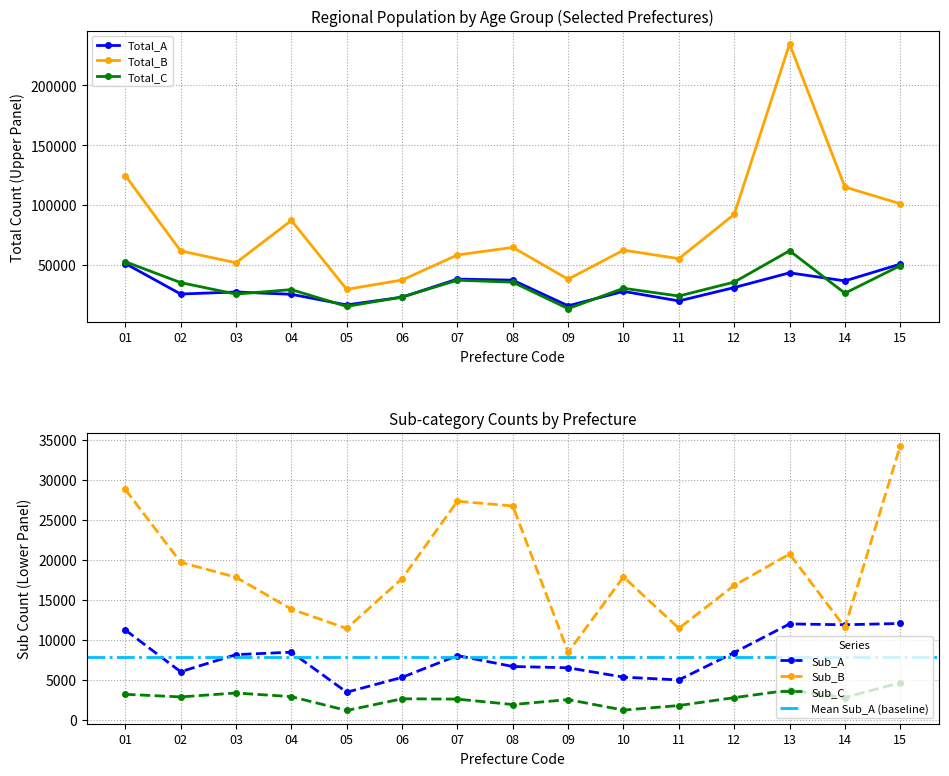

True or false: Sub_C and Sub_A cross at least once.

False